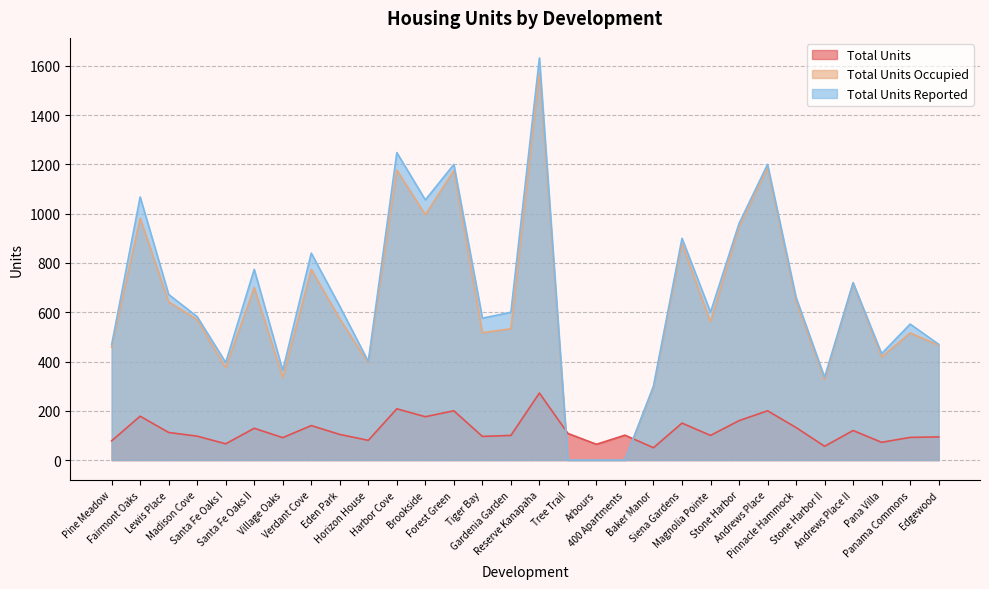

Between Eden Park and Horizon House, which series saw the biggest shift?

Total Units Reported